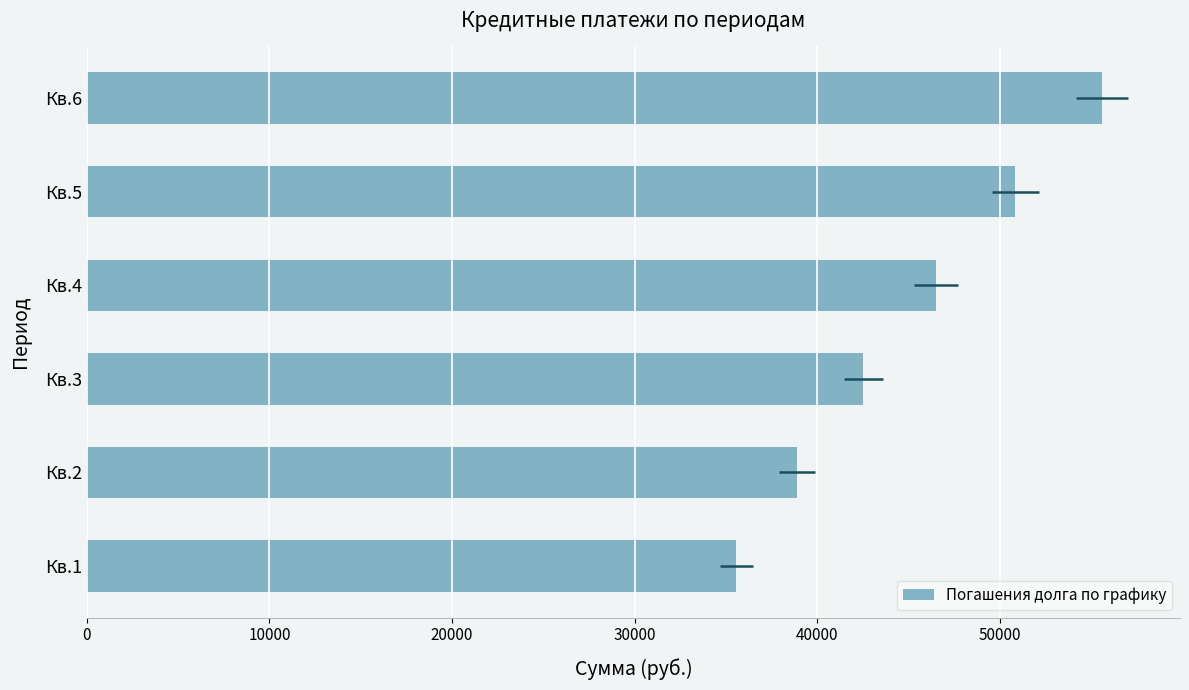

Between Кв.3 and Кв.2, which is larger?

Кв.3